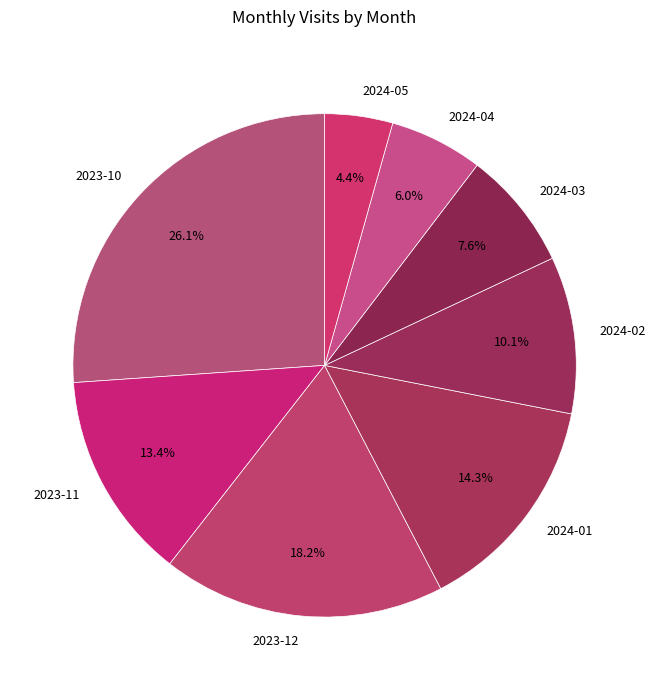

How many segments does this pie chart have?

8